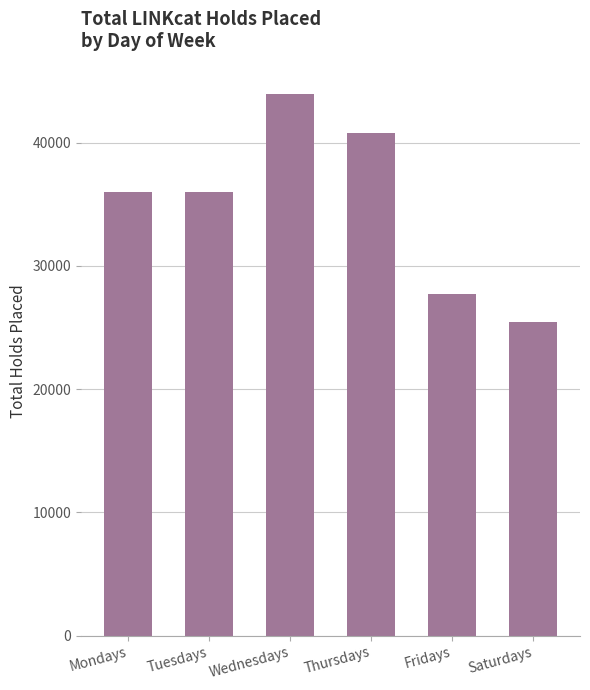

What position from the right is Tuesdays?

5